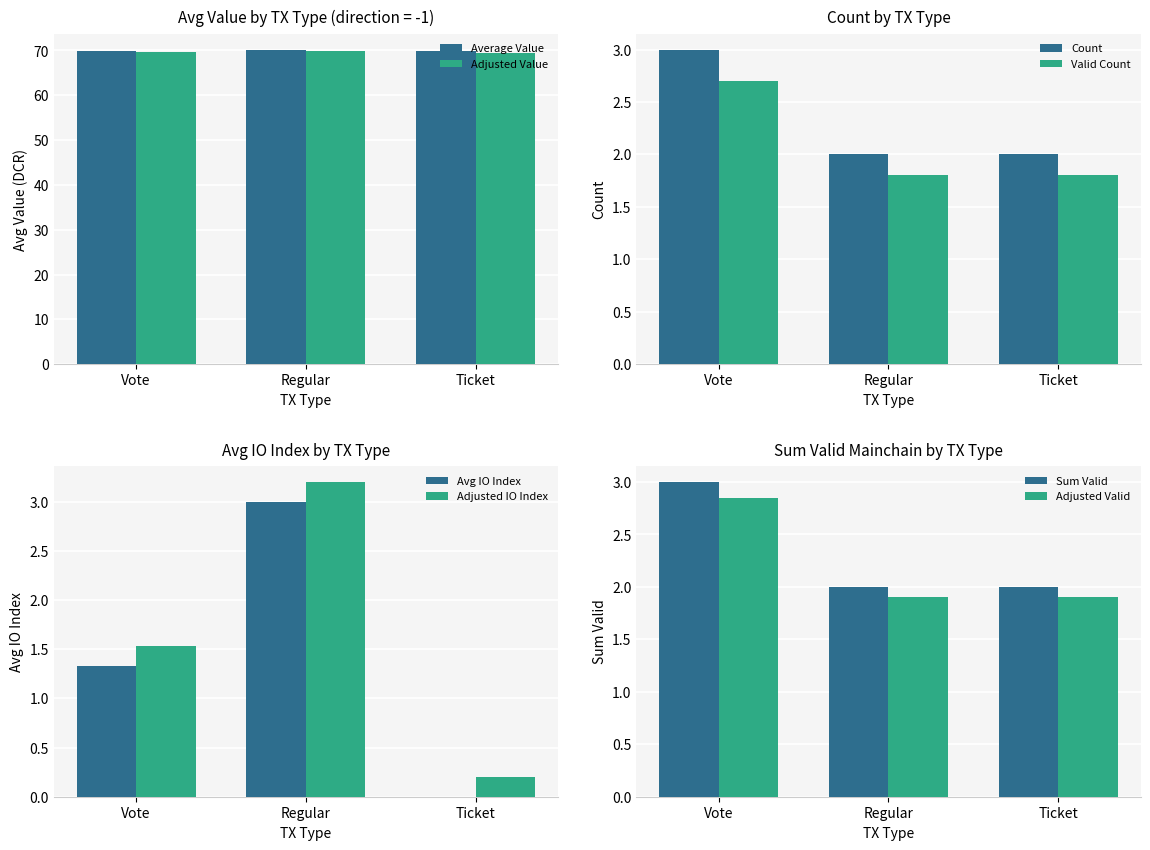

What position from the left is 4?

5